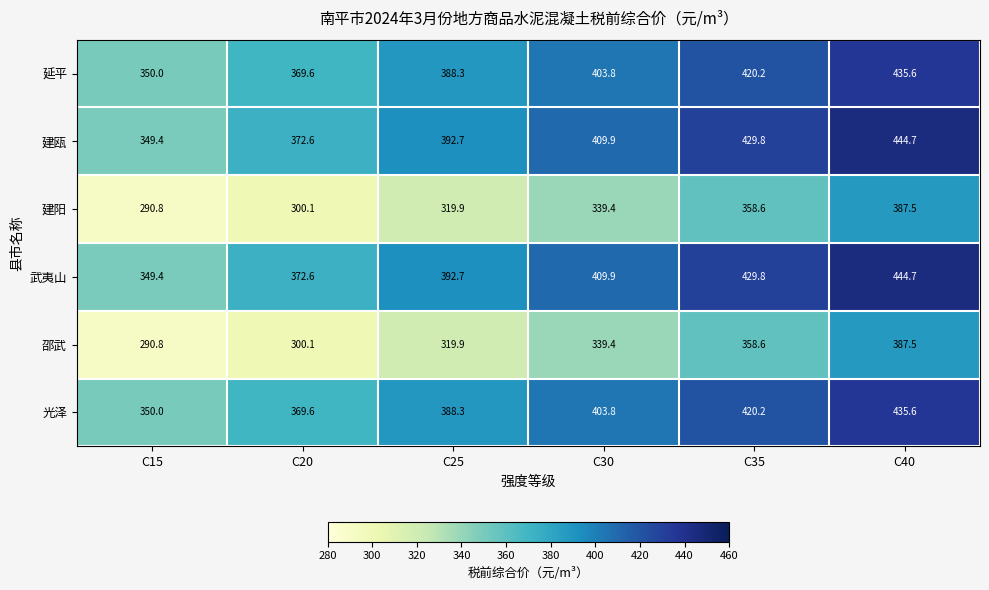

What is the spread (max minus min) of values at C15?

59.2